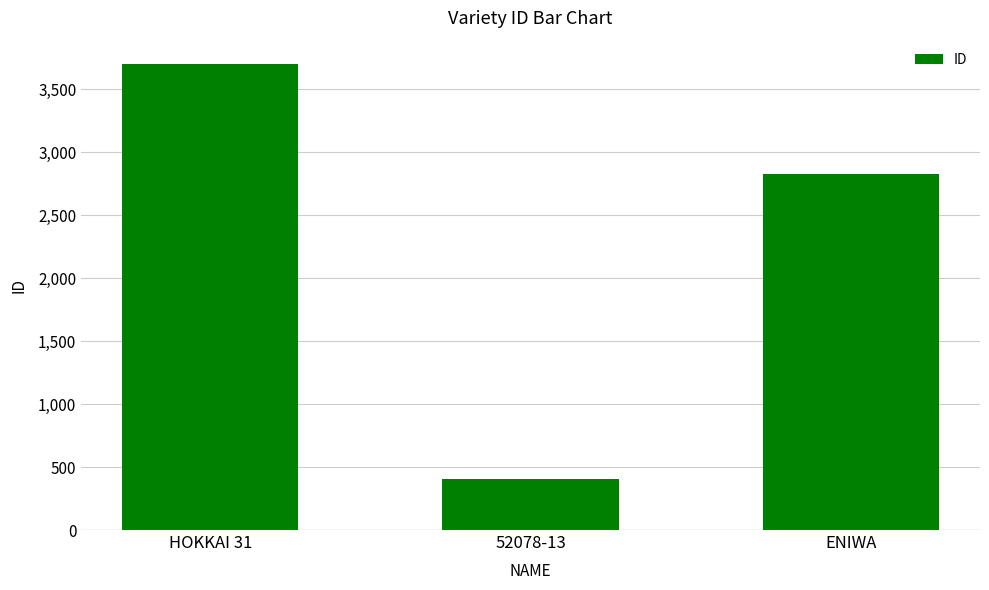

What is the greatest value displayed?

3700